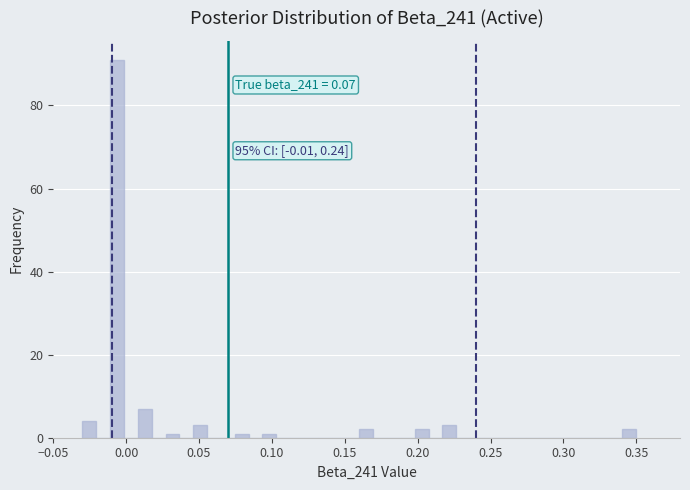

Around what value on the x-axis is the tallest bar? Give the approximate position of its centre, as read against the axis.

-0.005